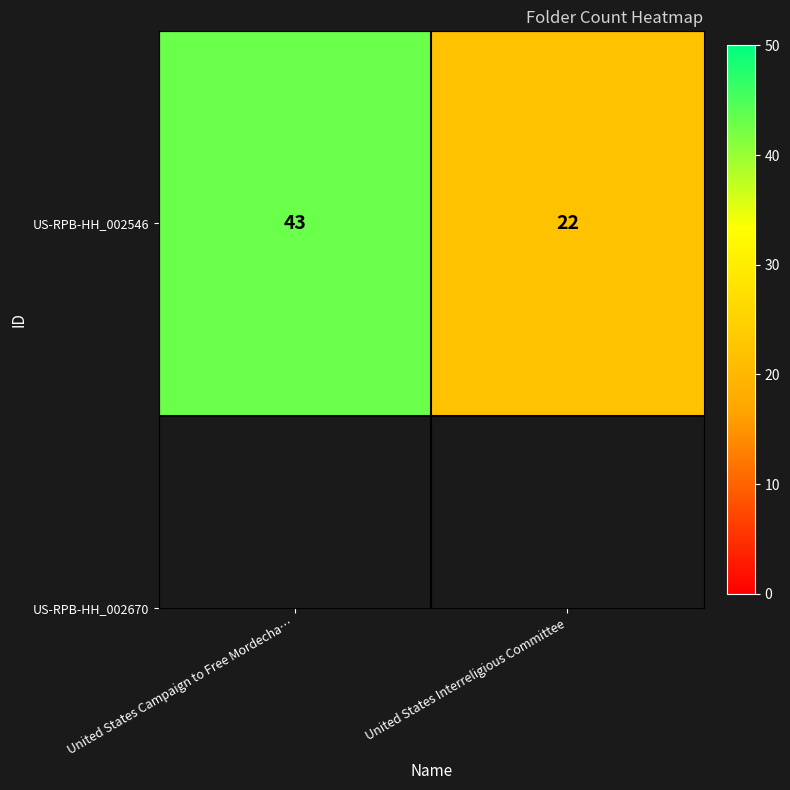

What is the minimum value shown in the chart?

22